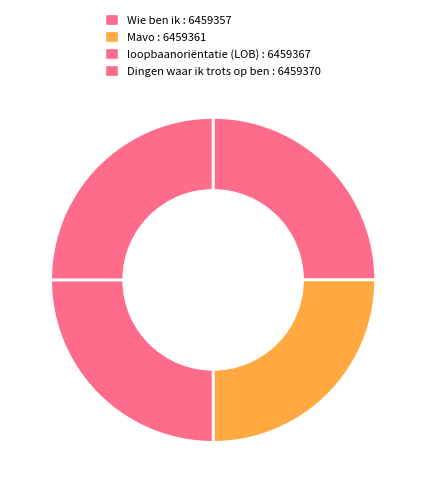

Count the number of slices in the pie.

4